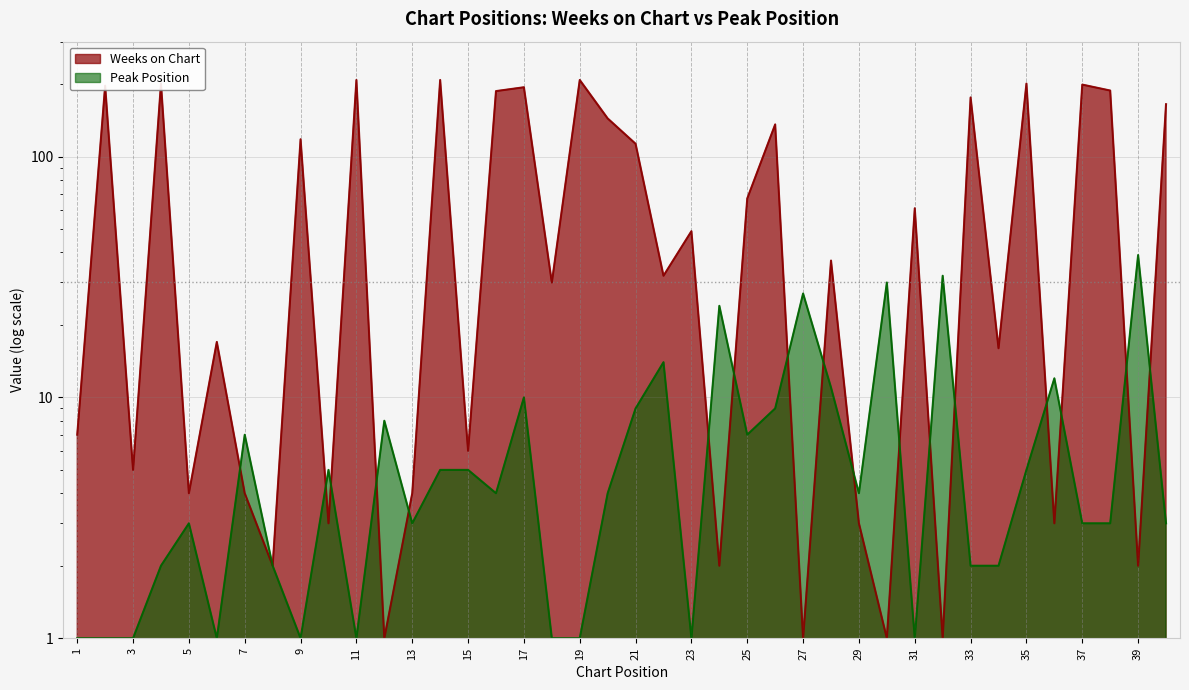

True or false: Peak Position has a value of 39 at 39.

True